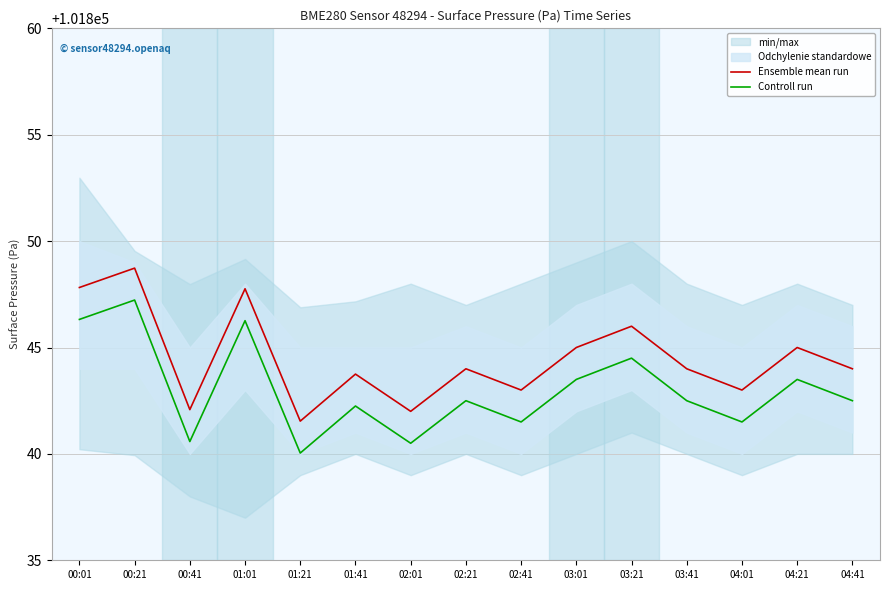

List the labels in order of Controll run value, smallest first.

01:21, 02:01, 00:41, 02:41, 04:01, 01:41, 02:21, 03:41, 04:41, 03:01, 04:21, 03:21, 01:01, 00:01, 00:21